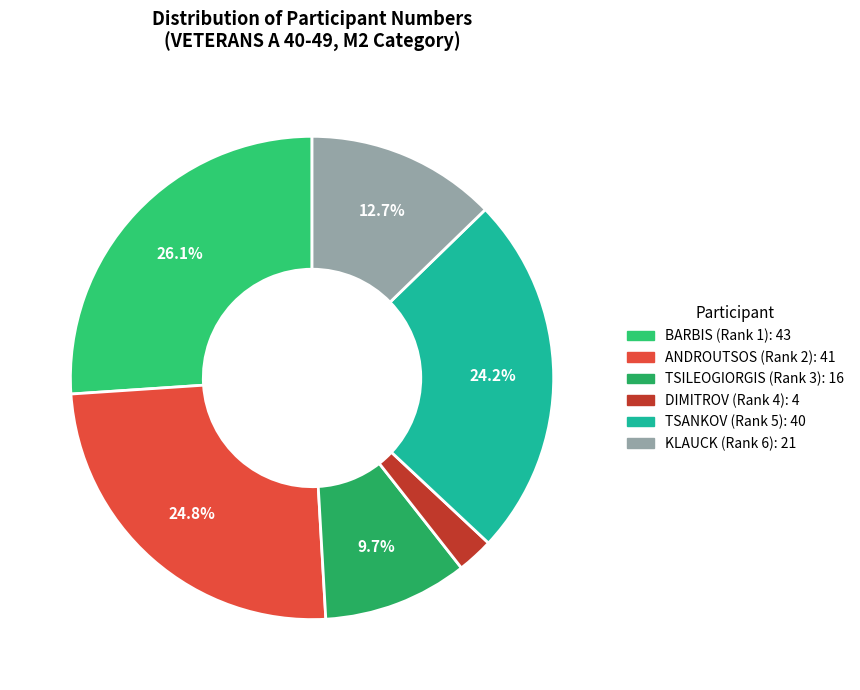

Count the number of slices in the pie.

6